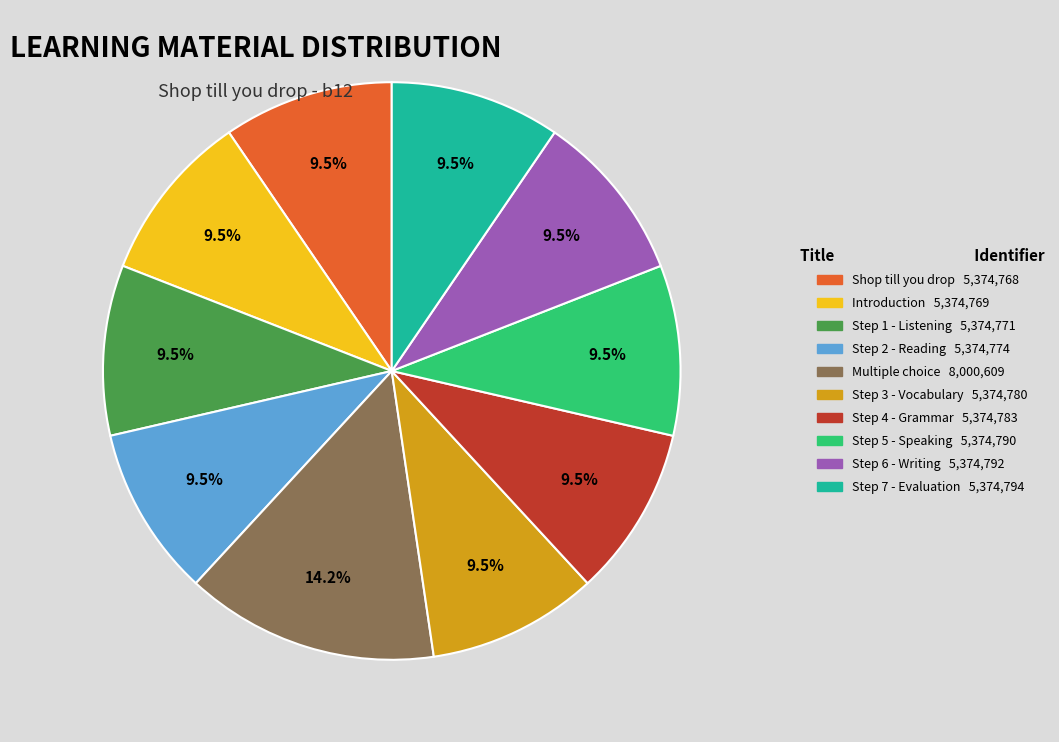

Is there a majority slice in this chart?

No